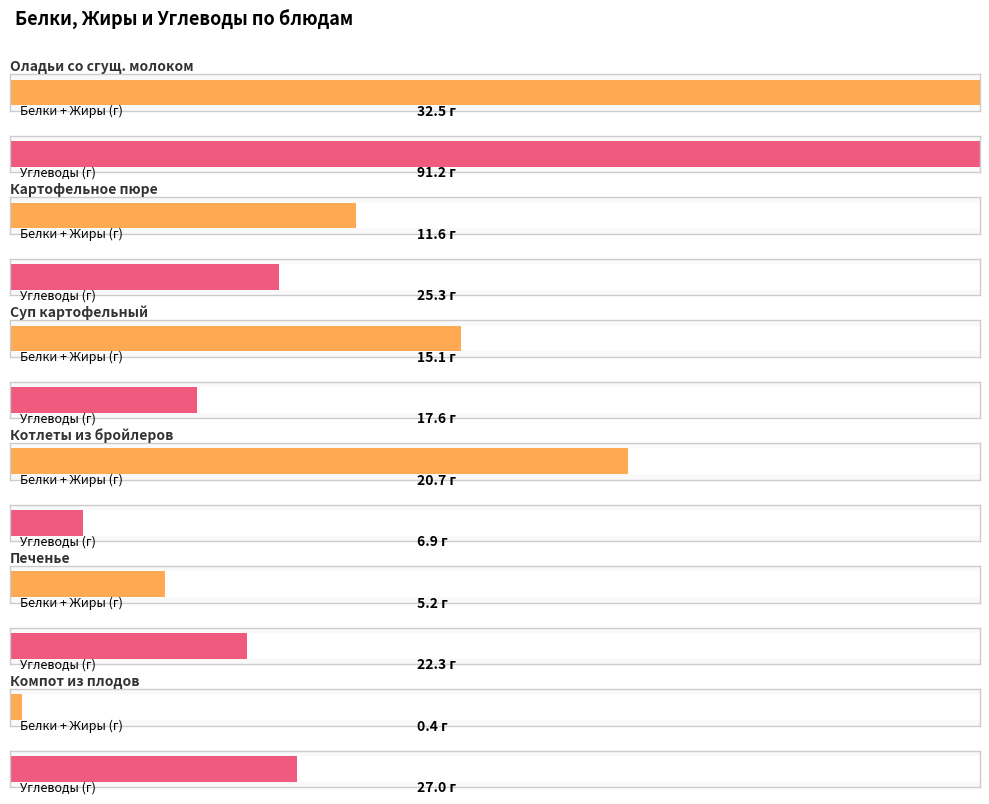

How many data points in Белки are above 2?

6